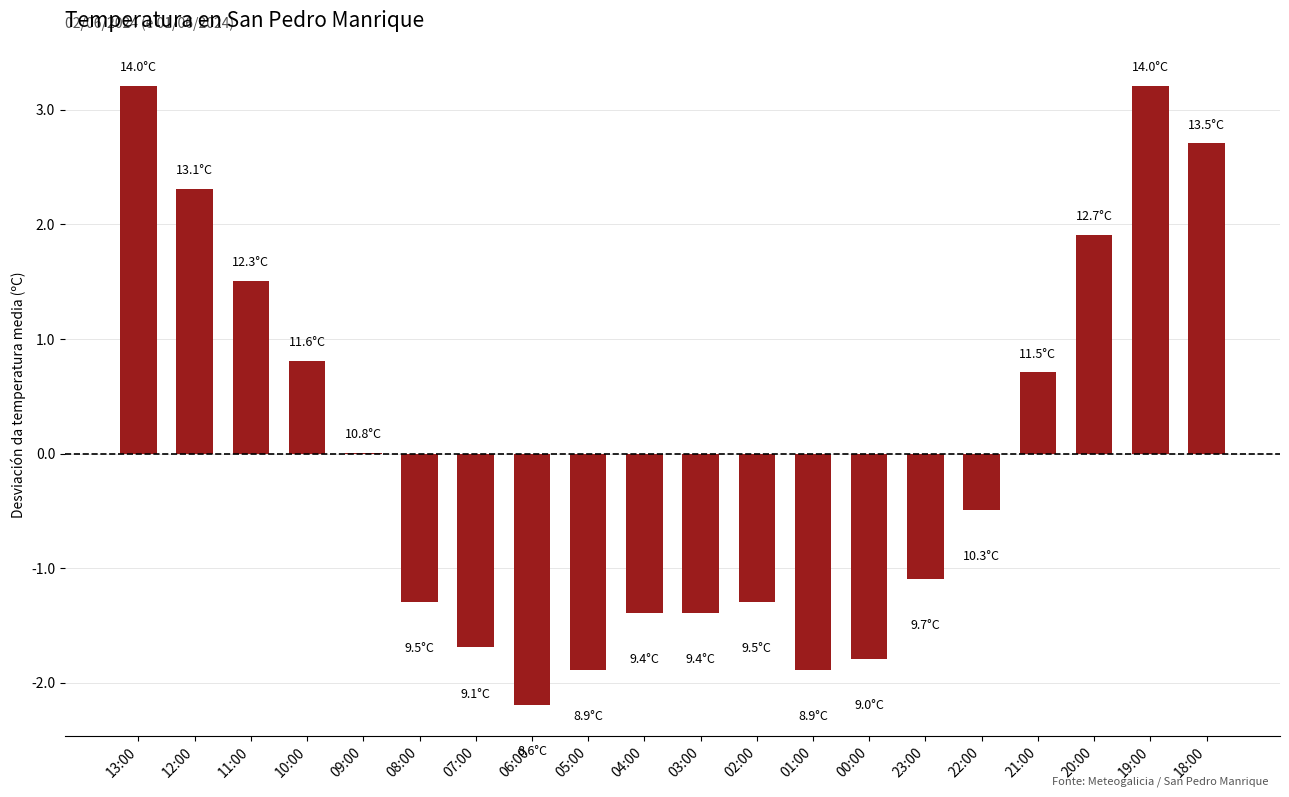

The chart shows a value of -0.7 at 04:00. True or false?

False